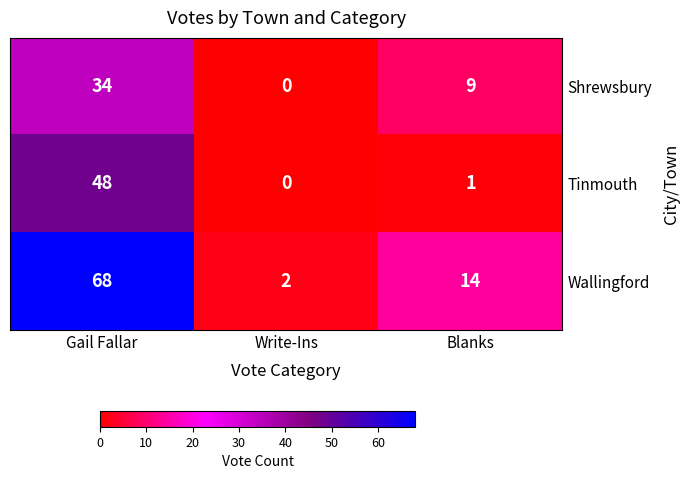

Where is Wallingford nearest to the value 35?

Blanks